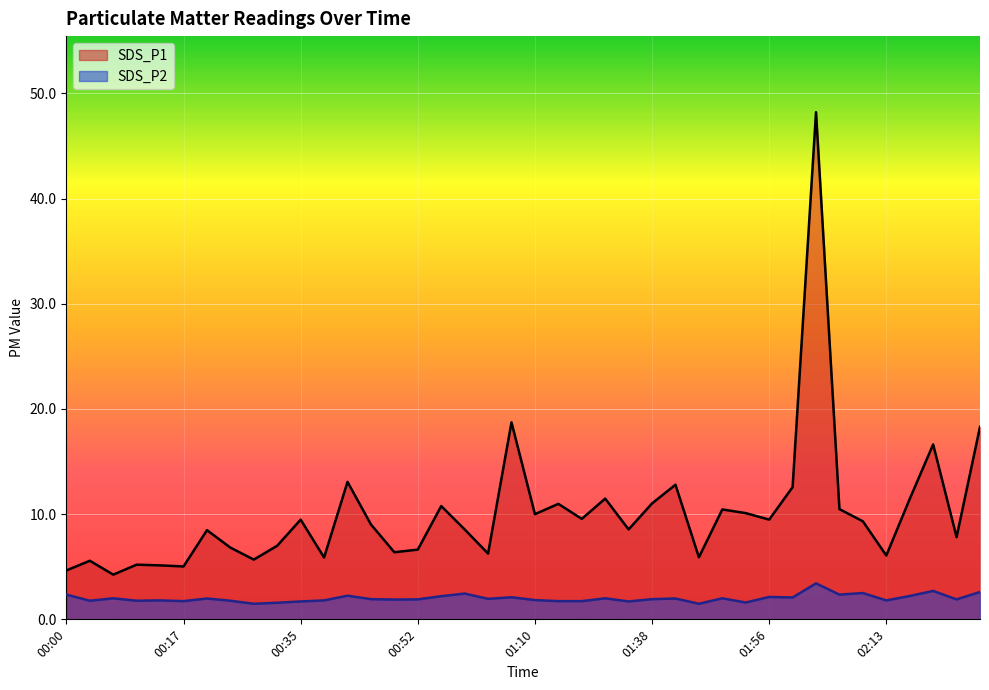

Is it true that SDS_P2 equals 5.0 at 02:03?

False